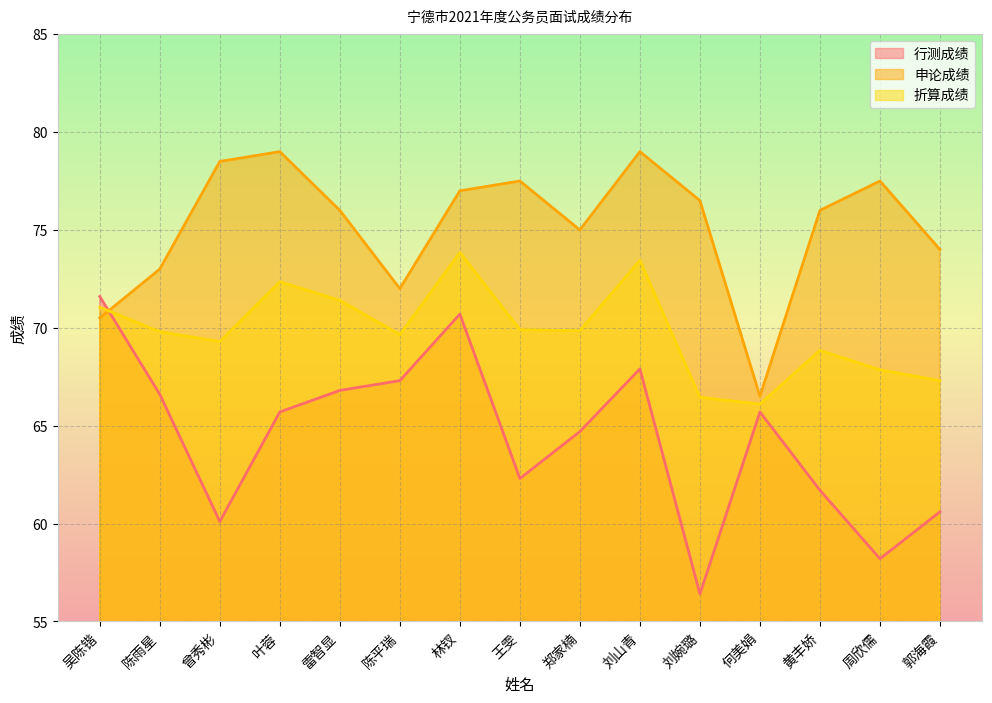

What is the total value across all series at 何美娟?

198.3